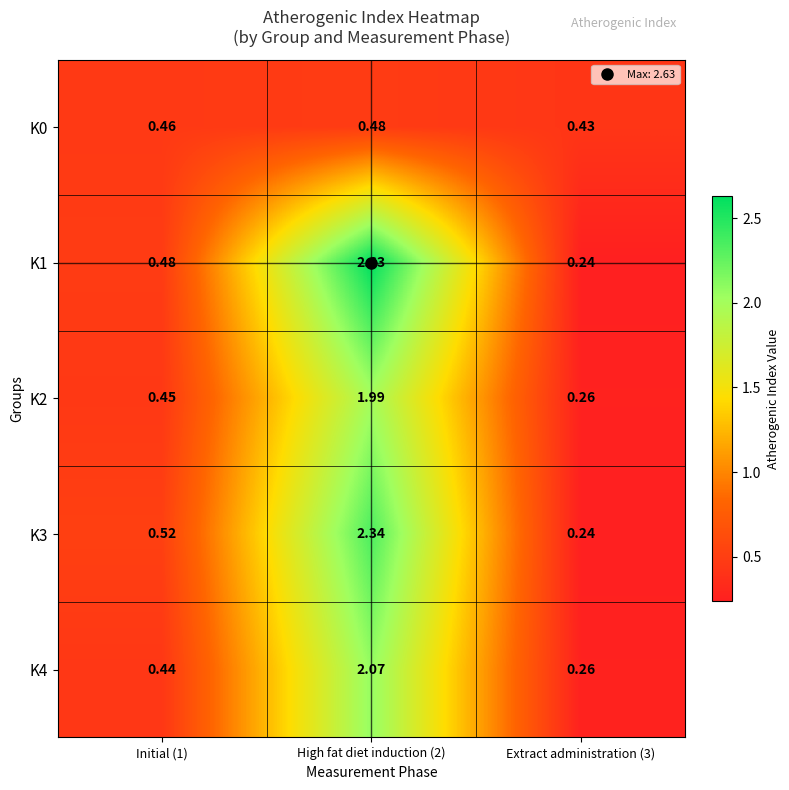

Is the value of K3 at High fat diet induction (2) greater than the value of K2 at High fat diet induction (2)?

Yes